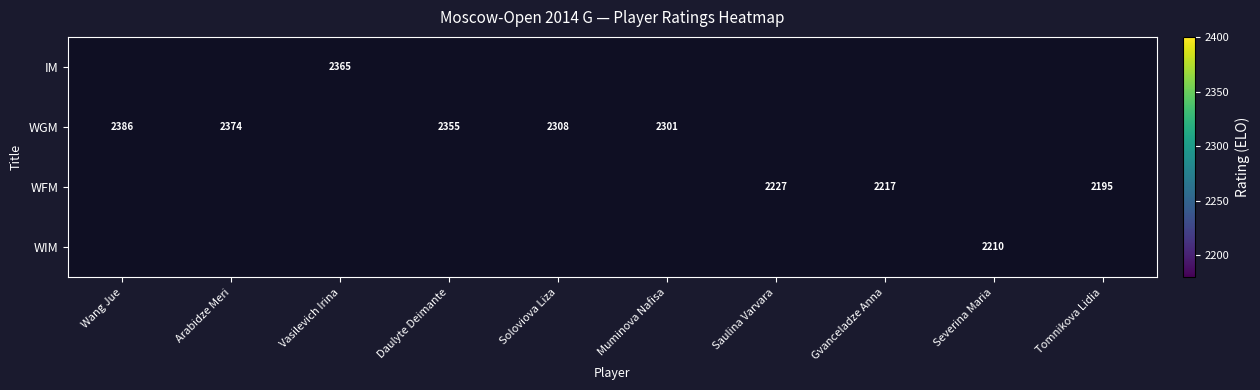

Which label corresponds to the smallest value in the chart?

Tomnikova Lidia